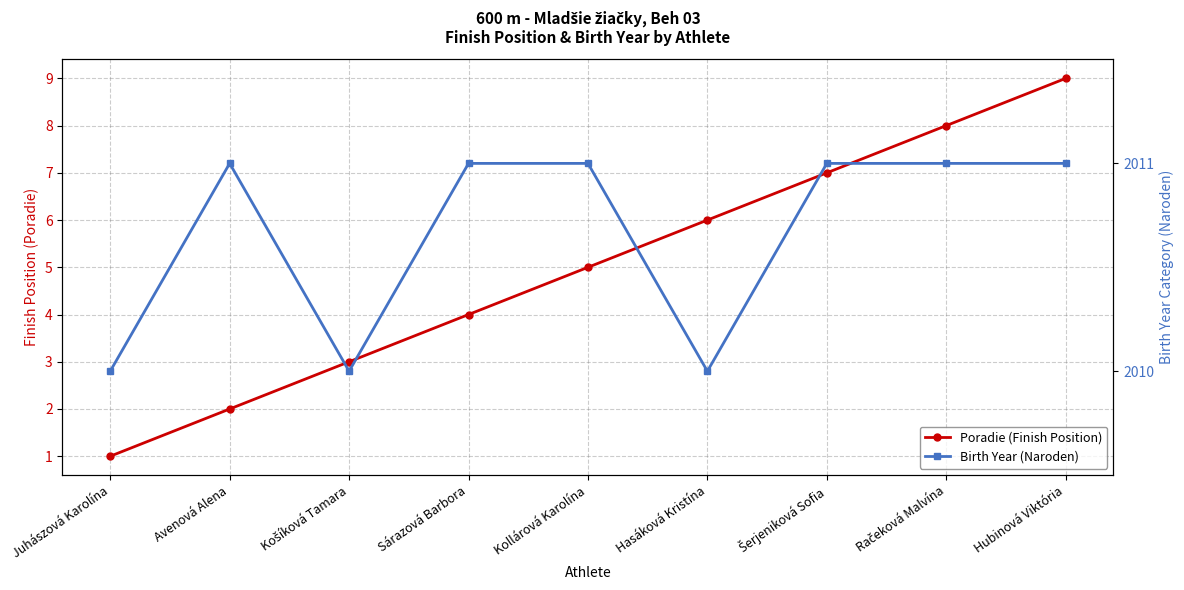

What position from the left is Juhászová Karolína?

1